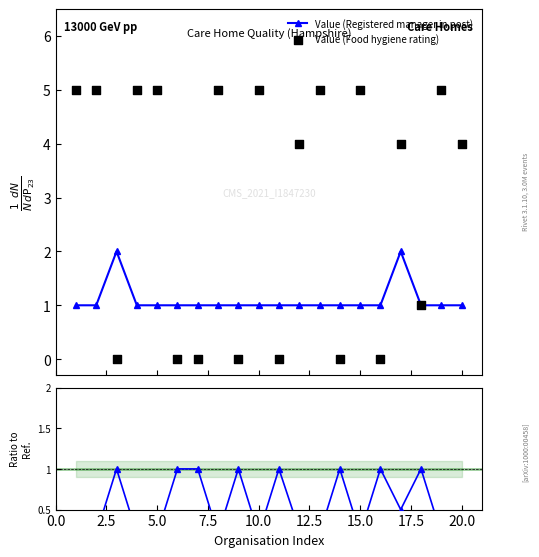

Which series reaches the maximum Y coordinate?

Value (Food hygiene rating)